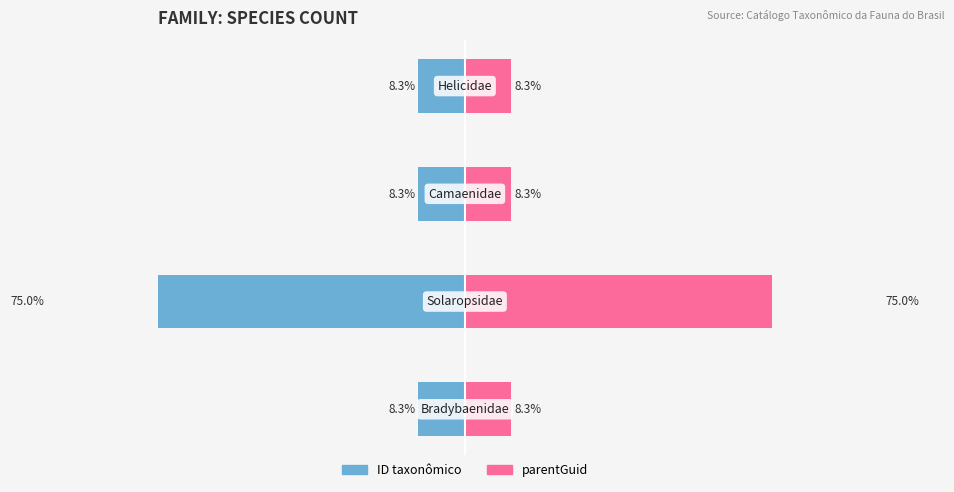

Between −20 and −60, which is larger?

−20